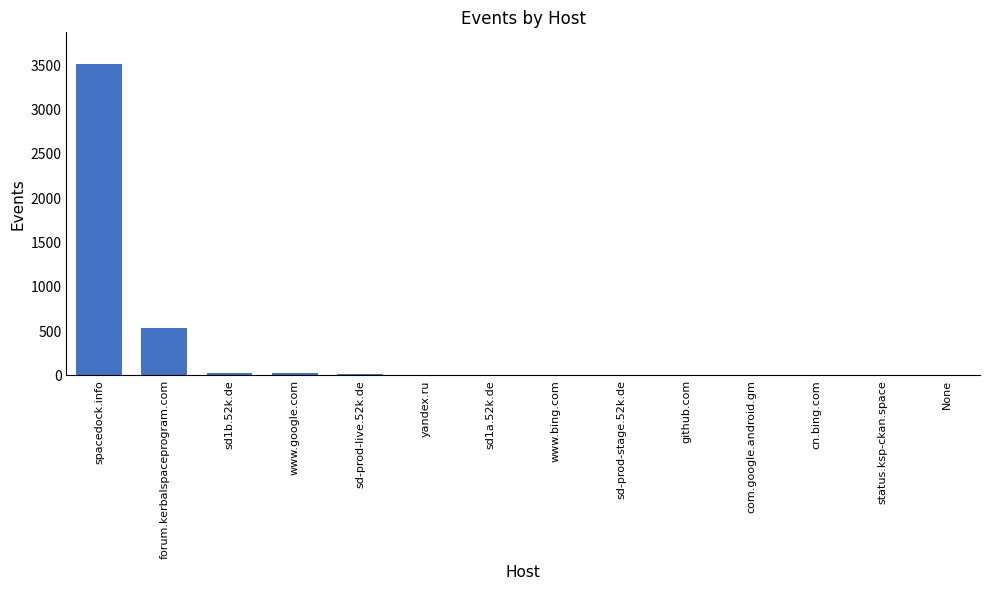

What is the sum of all values?

4149